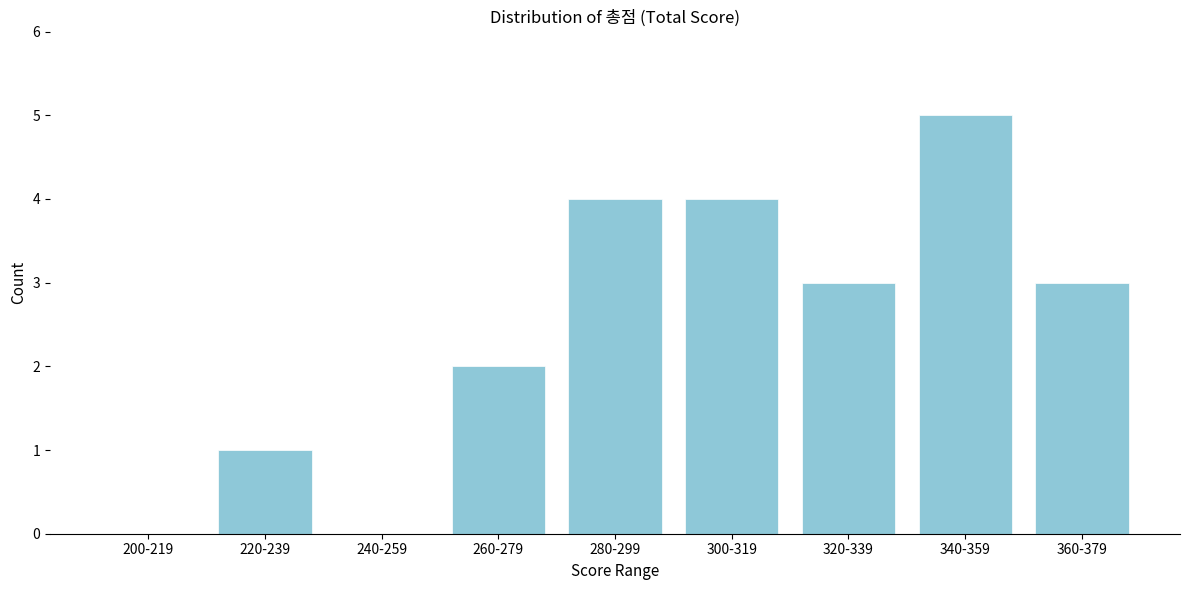

Reading left to right, extract all data points from this chart.

200-219=0	220-239=1	240-259=0	260-279=2	280-299=4	300-319=4	320-339=3	340-359=5	360-379=3